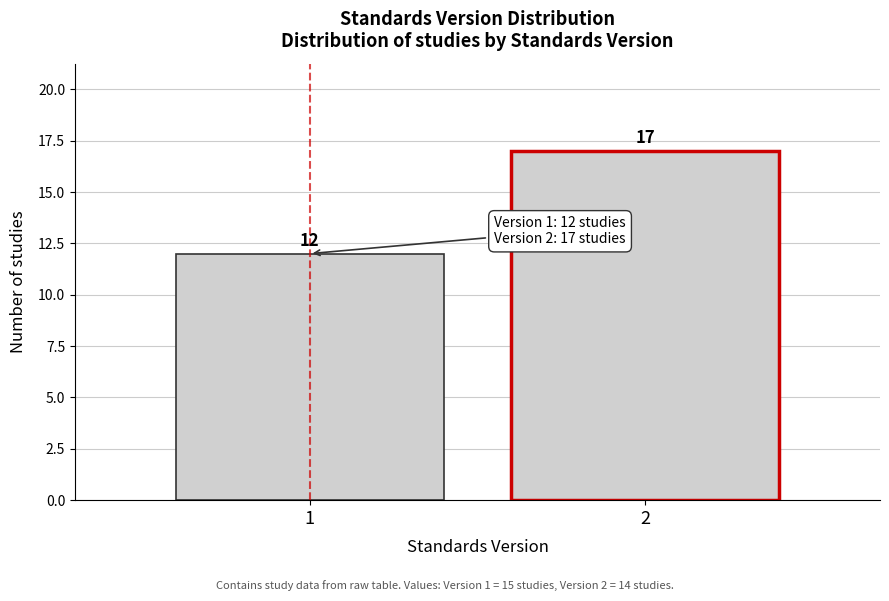

Reading right to left, extract all data points from this chart.

17	12